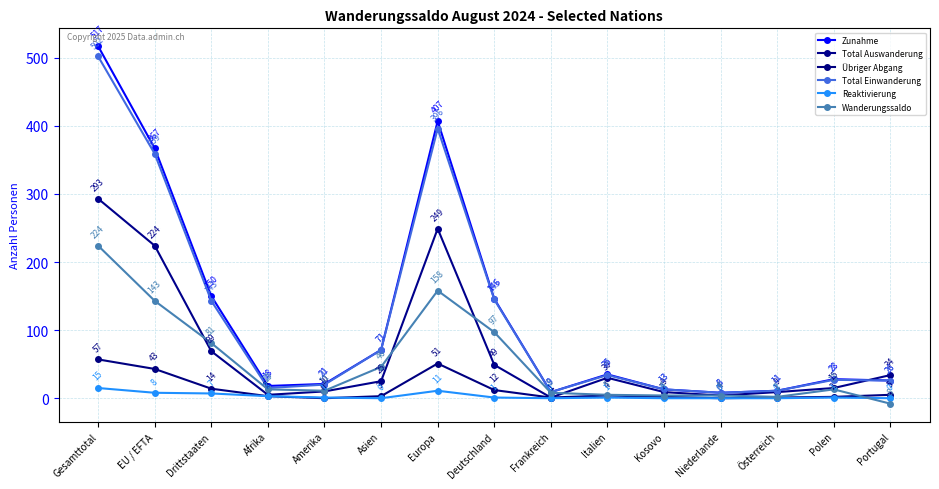

What is the difference between the maximum and second lowest values in the Reaktivierung series?

15